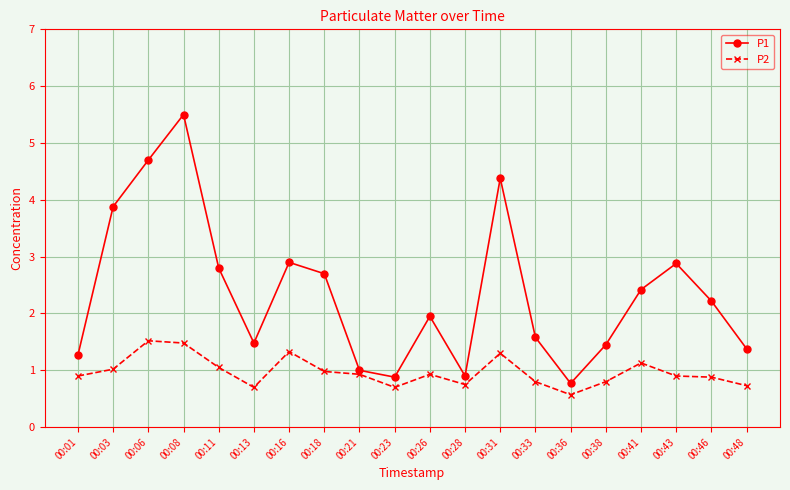

Which category has the highest value across all series?

00:08